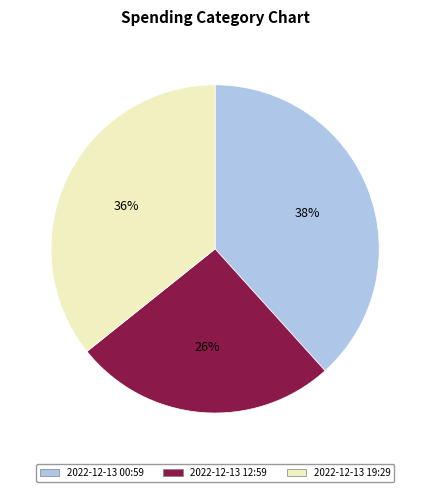

Which category has the smallest portion of the pie?

2022-12-13 12:59